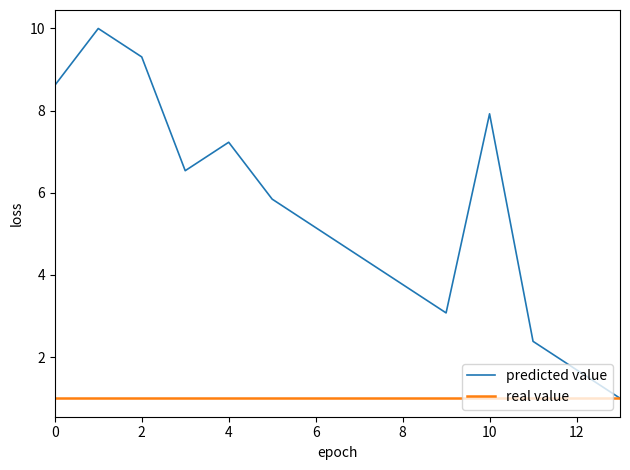

Which series has the largest total across all categories?

predicted value